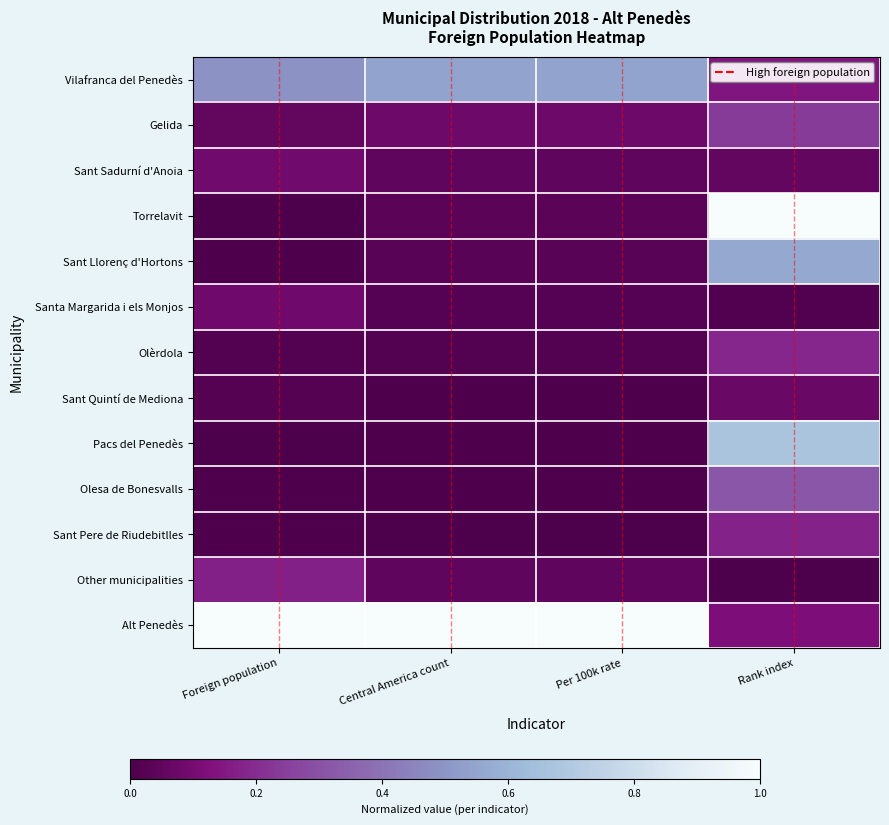

Reading left to right, extract all data points from this chart.

Vilafranca del Penedès: Foreign population=0.5	Central America count=0.5	Per 100k rate=0.5	Rank index=0.1
Gelida: Foreign population=0.1	Central America count=0.1	Per 100k rate=0.1	Rank index=0.2
Sant Sadurní d'Anoia: Foreign population=0.1	Central America count=0.0	Per 100k rate=0.0	Rank index=0.1
Torrelavit: Foreign population=0.0	Central America count=0.0	Per 100k rate=0.0	Rank index=1.0
Sant Llorenç d'Hortons: Foreign population=0.0	Central America count=0.0	Per 100k rate=0.0	Rank index=0.6
Santa Margarida i els Monjos: Foreign population=0.1	Central America count=0.0	Per 100k rate=0.0	Rank index=0.0
Olèrdola: Foreign population=0.0	Central America count=0.0	Per 100k rate=0.0	Rank index=0.2
Sant Quintí de Mediona: Foreign population=0.0	Central America count=0.0	Per 100k rate=0.0	Rank index=0.1
Pacs del Penedès: Foreign population=0.0	Central America count=0.0	Per 100k rate=0.0	Rank index=0.7
Olesa de Bonesvalls: Foreign population=0.0	Central America count=0.0	Per 100k rate=0.0	Rank index=0.3
Sant Pere de Riudebitlles: Foreign population=0.0	Central America count=0.0	Per 100k rate=0.0	Rank index=0.2
Other municipalities: Foreign population=0.2	Central America count=0.0	Per 100k rate=0.0	Rank index=0.0
Alt Penedès: Foreign population=1.0	Central America count=1.0	Per 100k rate=1.0	Rank index=0.1